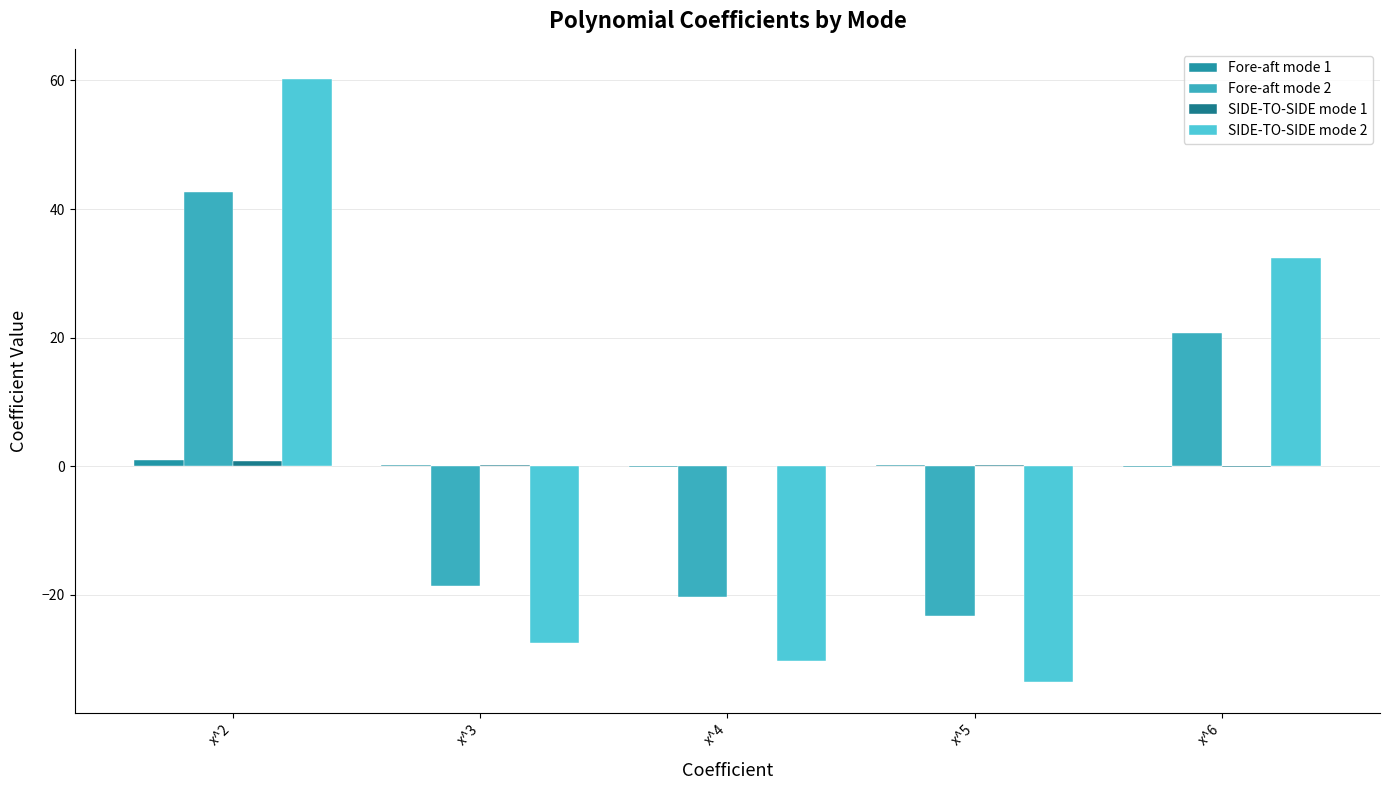

Between x^3 and x^4, which series saw the biggest shift?

SIDE-TO-SIDE mode 2